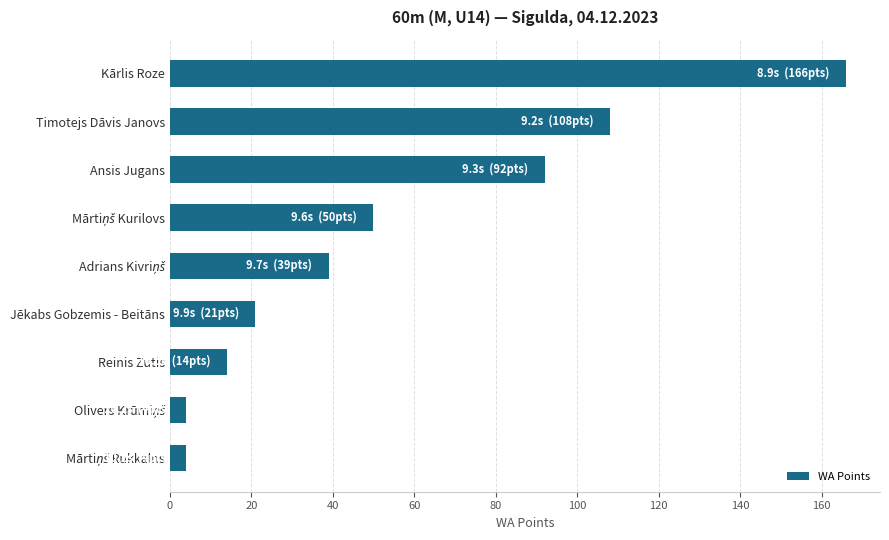

The chart shows a value of 230 at Kārlis Roze. True or false?

False